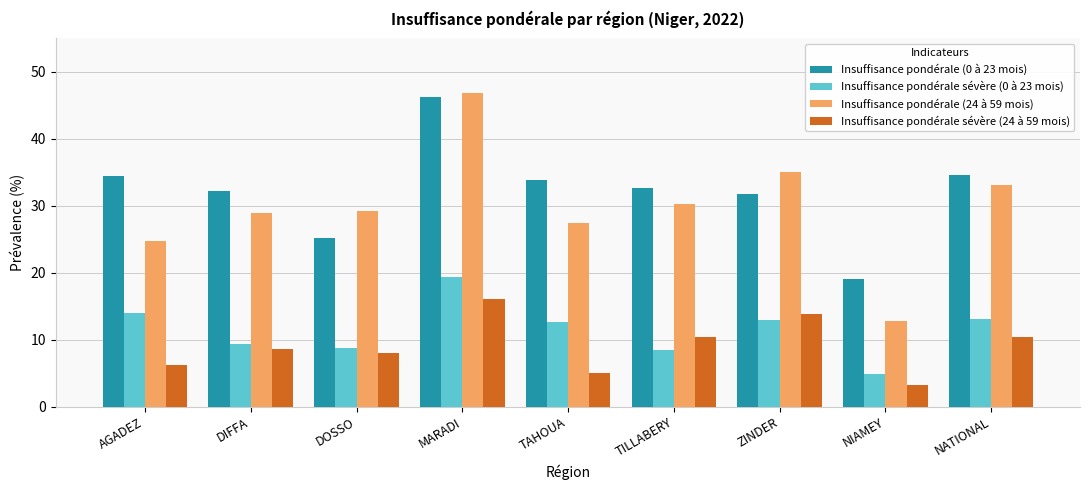

What is the average value of the Insuffisance pondérale sévère (24 à 59 mois) series?

9.1